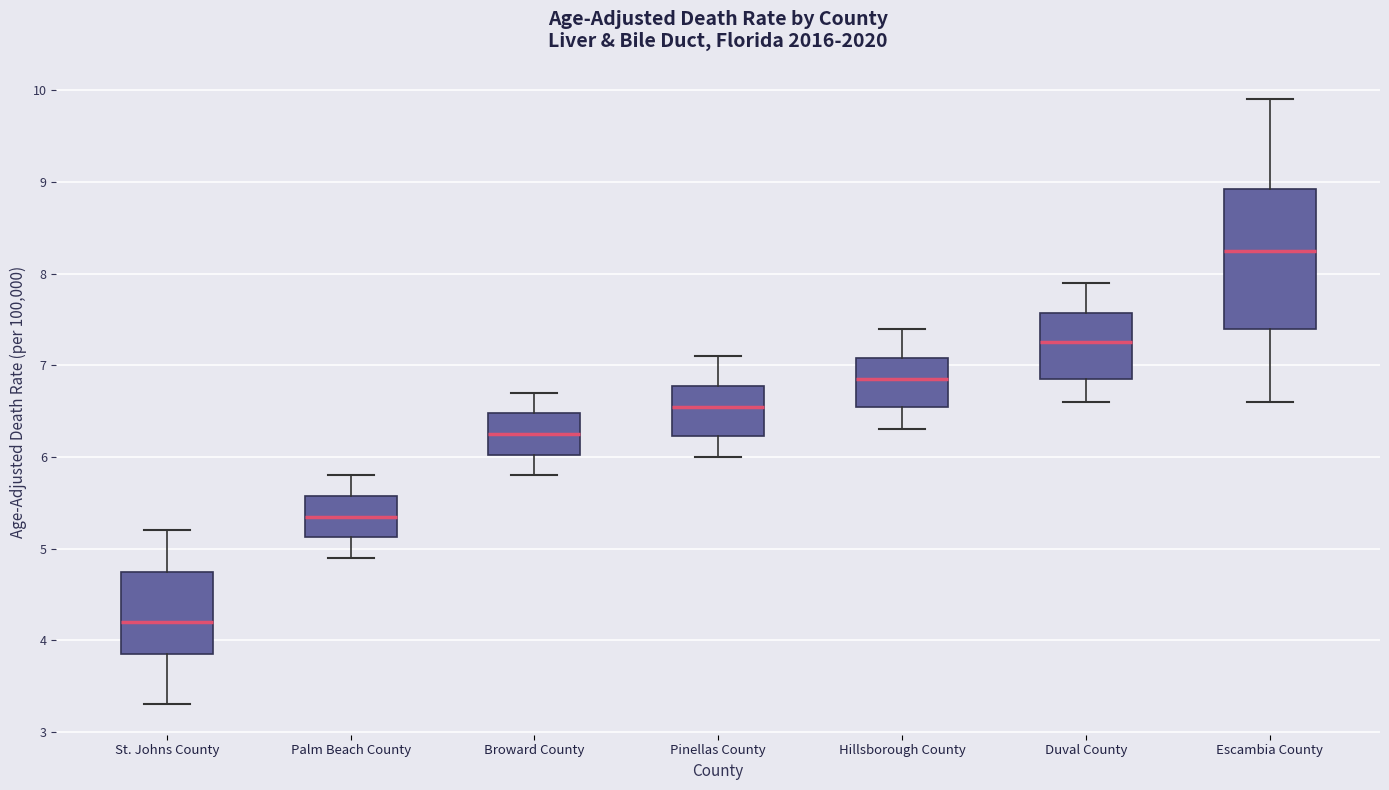

Which box has the lowest median line?

St. Johns County